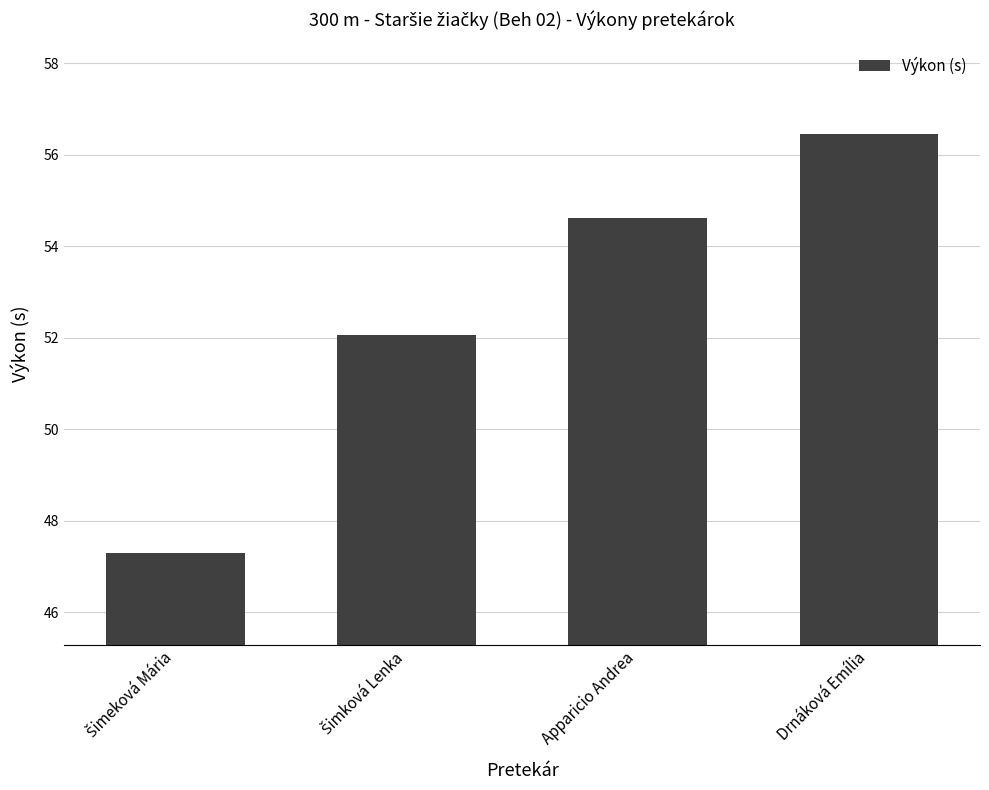

Which label corresponds to the largest value in the chart?

Drnáková Emília